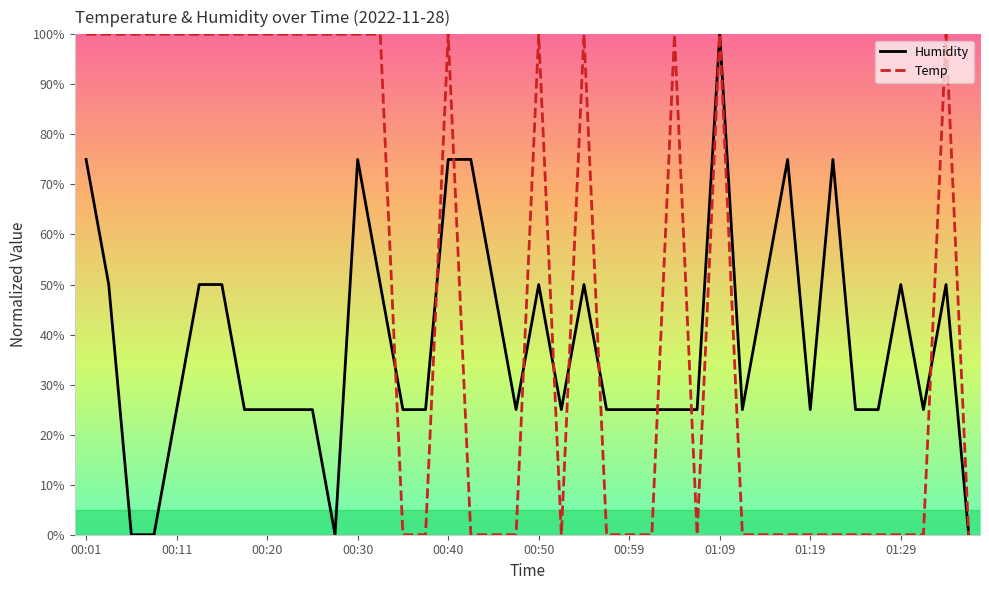

What are all the series names shown in the legend?

Humidity, Temp